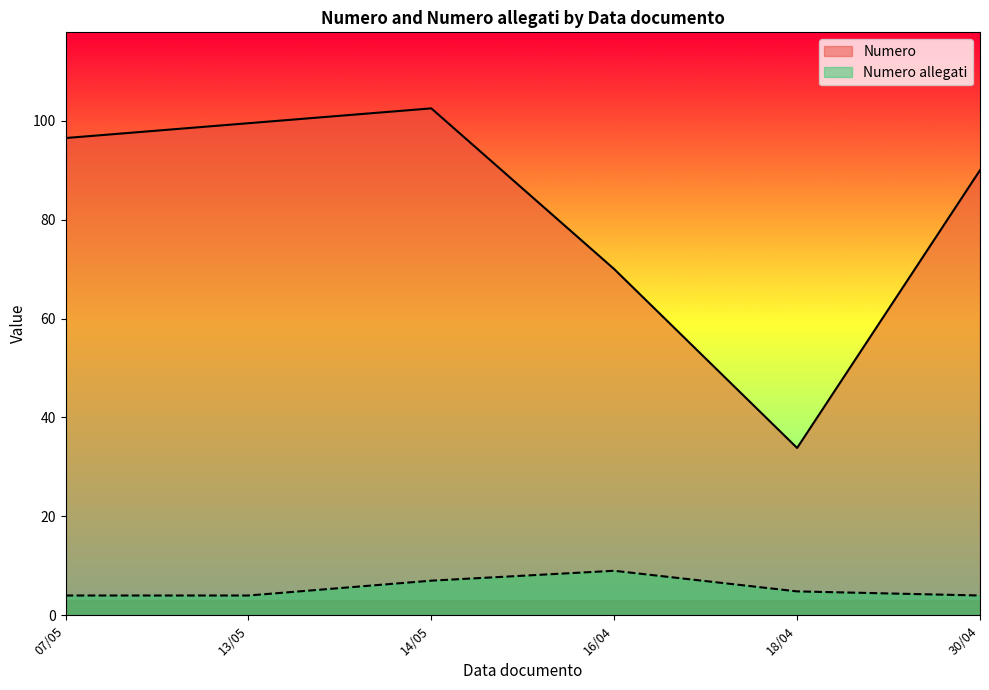

True or false: Numero allegati and Numero intersect in this chart.

False